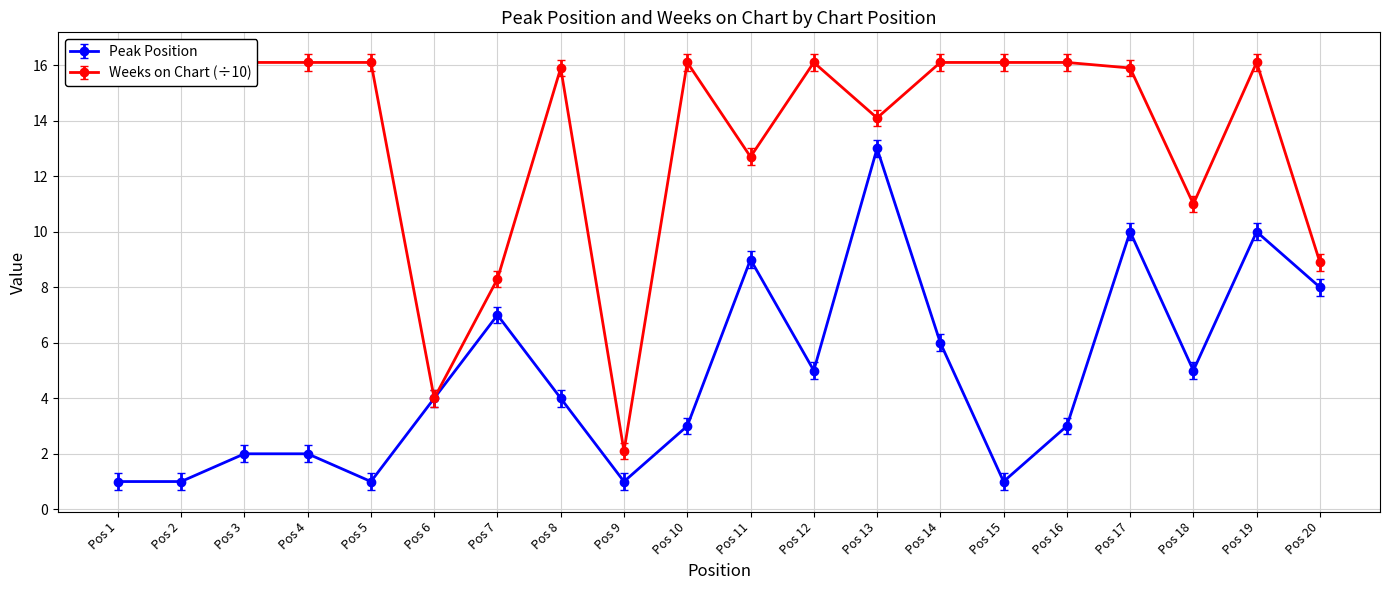

What is the value of the Peak Position point at the 18th from the left?

5